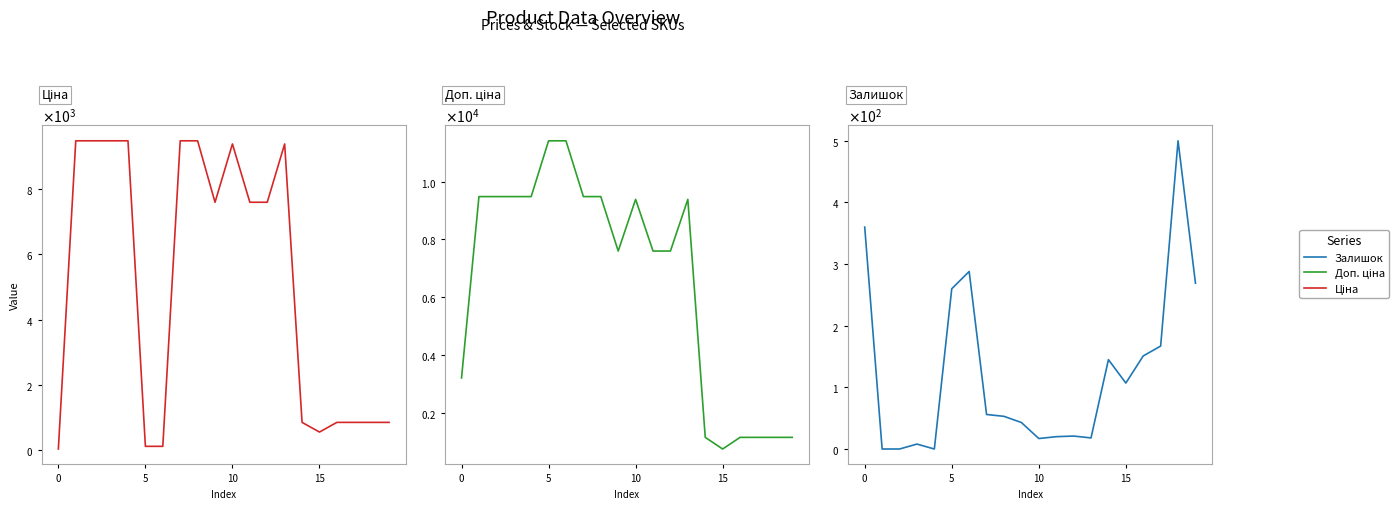

What is the value of the Ціна point at the 18th from the left?

848.4